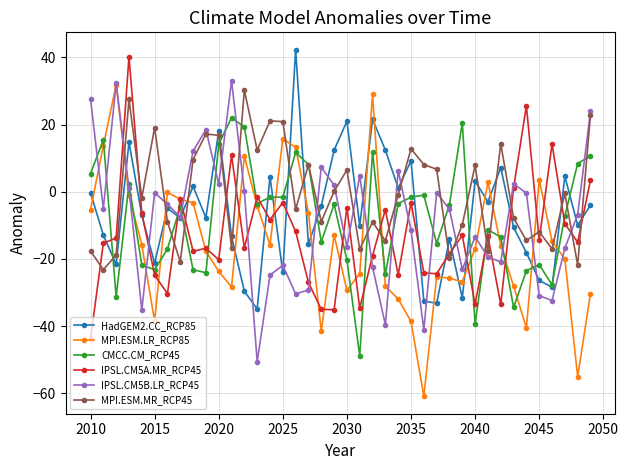

Which series has the widest spread of values?

MPI.ESM.LR_RCP85